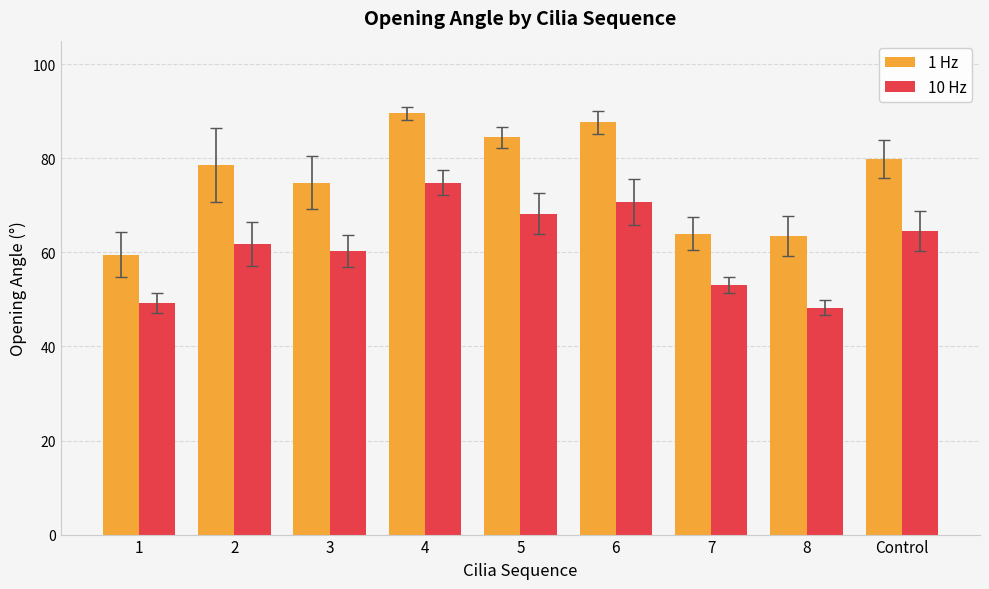

What is the difference between the highest and lowest values at 6?

16.9